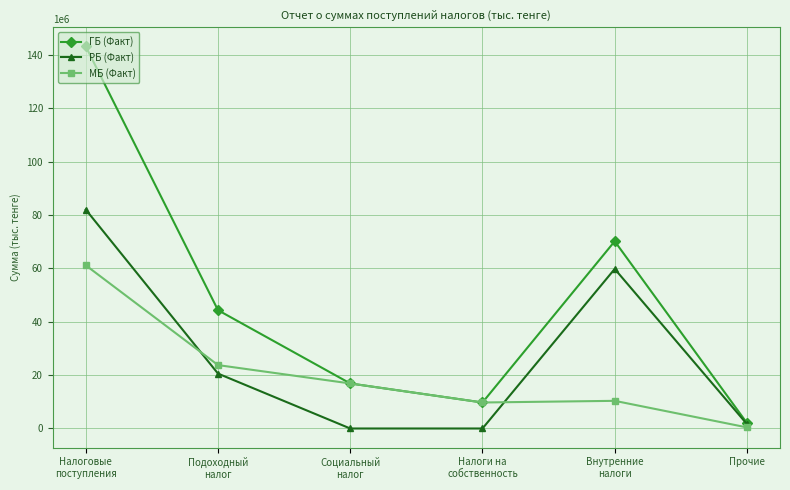

Rank the series at Налоговые
поступления from lowest to highest value.

МБ (Факт), РБ (Факт), ГБ (Факт)